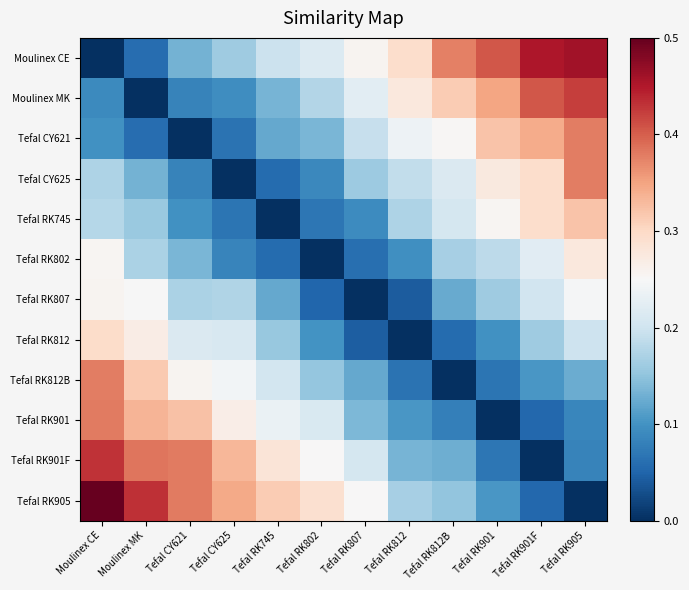

What is the difference between the highest and lowest values at Tefal CY625?

0.3